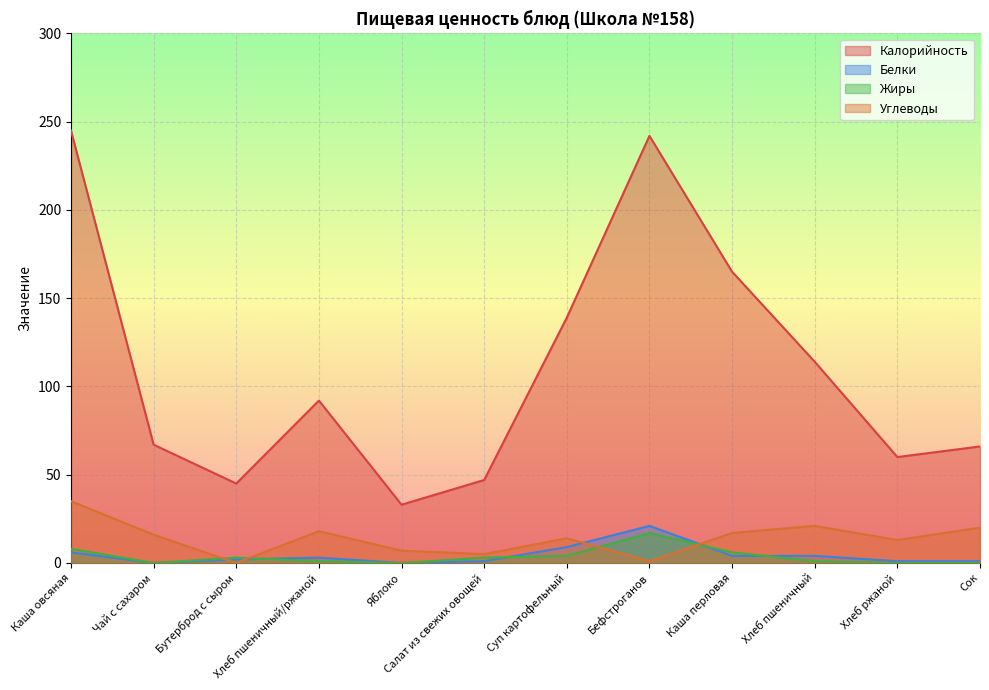

In Белки, how many points are lower than both neighbors (excluding endpoints)?

2